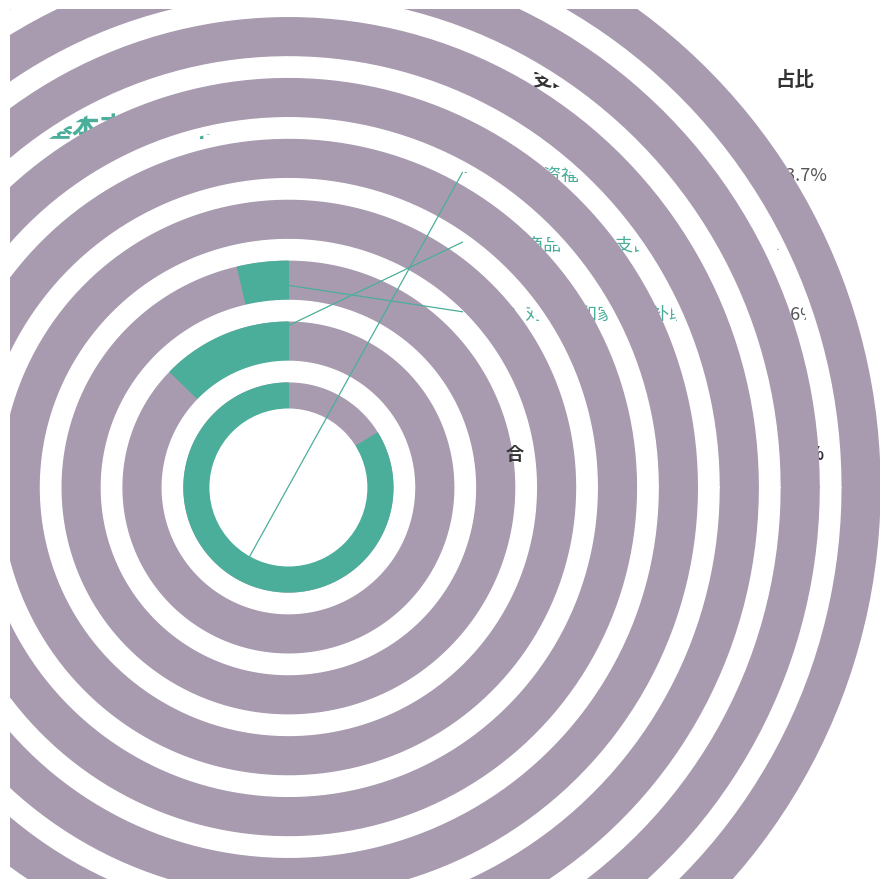

How many segments does this pie chart have?

3